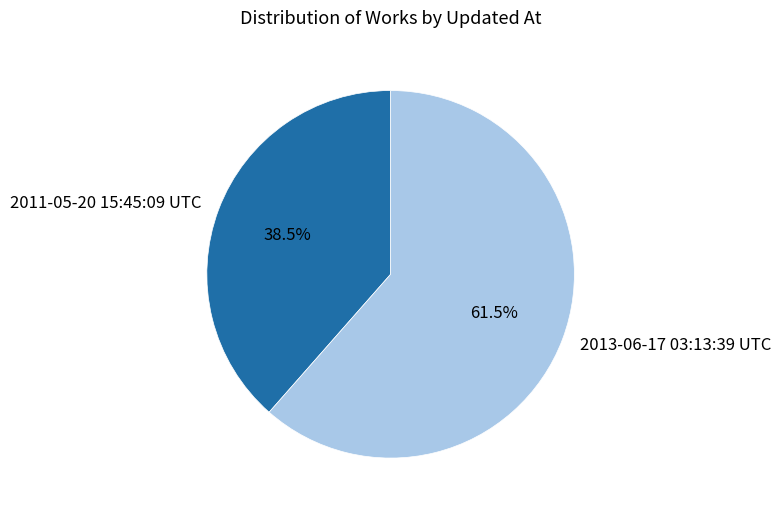

Is the sum of 2013-06-17 03:13:39 UTC and 2011-05-20 15:45:09 UTC greater than half?

Yes